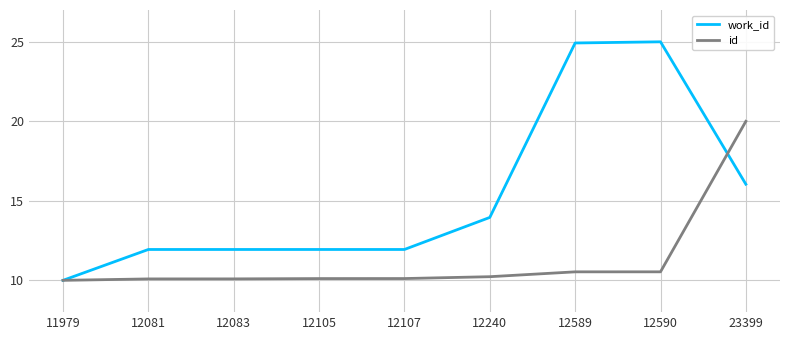

Which series has the largest range (max minus min)?

work_id